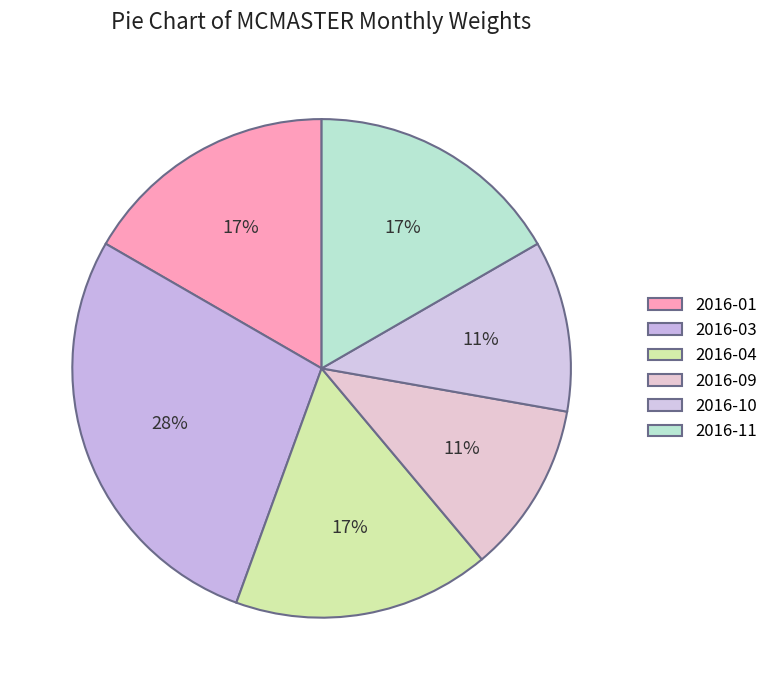

To the nearest percent, what is the average slice percentage?

17%